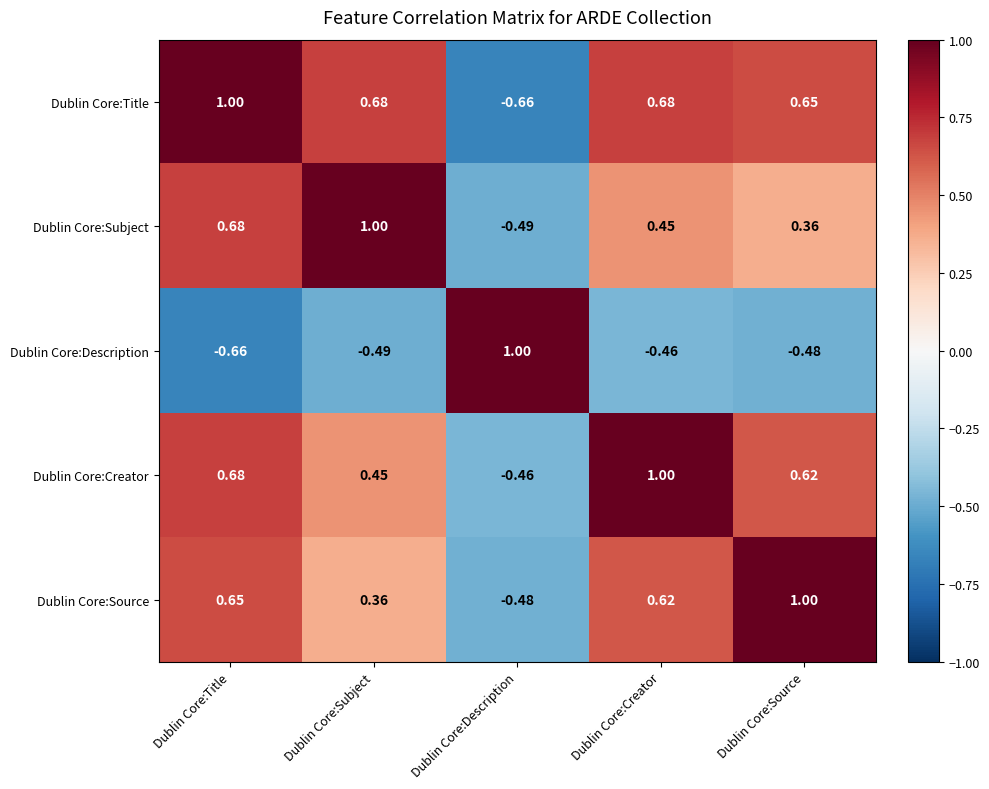

Which series has the largest total across all categories?

Dublin Core:Title